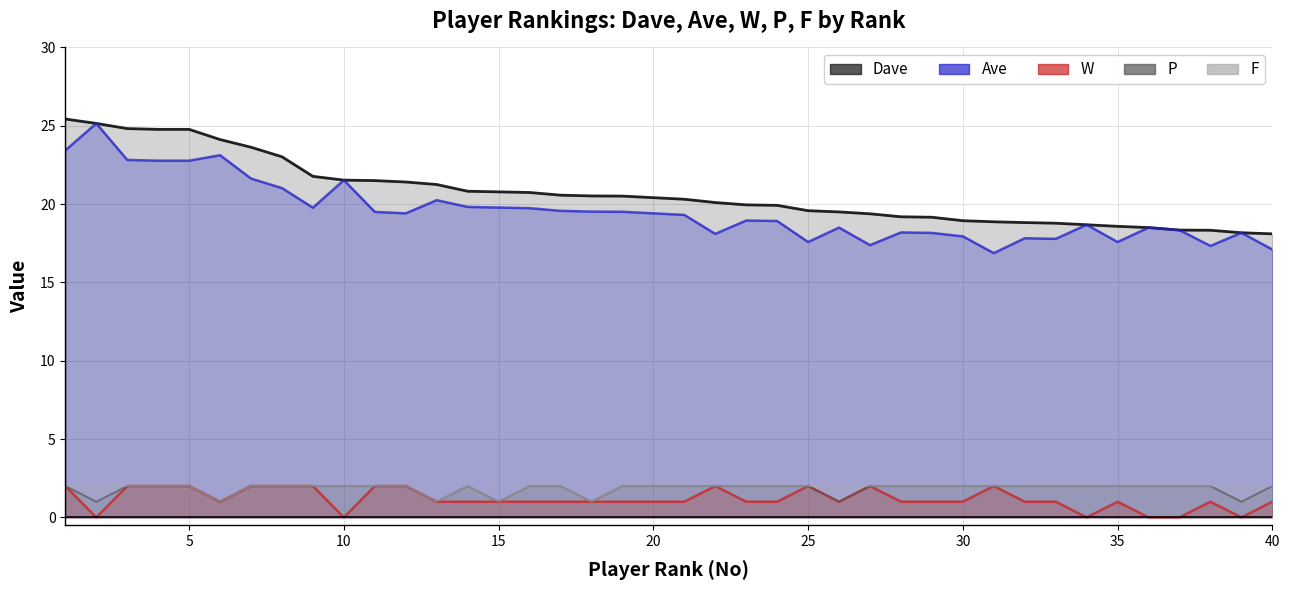

True or false: Ave and W intersect in this chart.

False